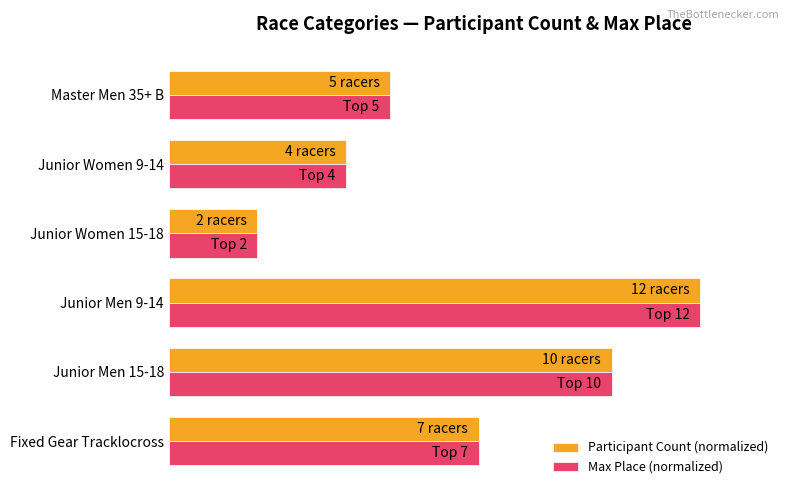

What are all the series names shown in the legend?

Participant Count (normalized), Max Place (normalized)